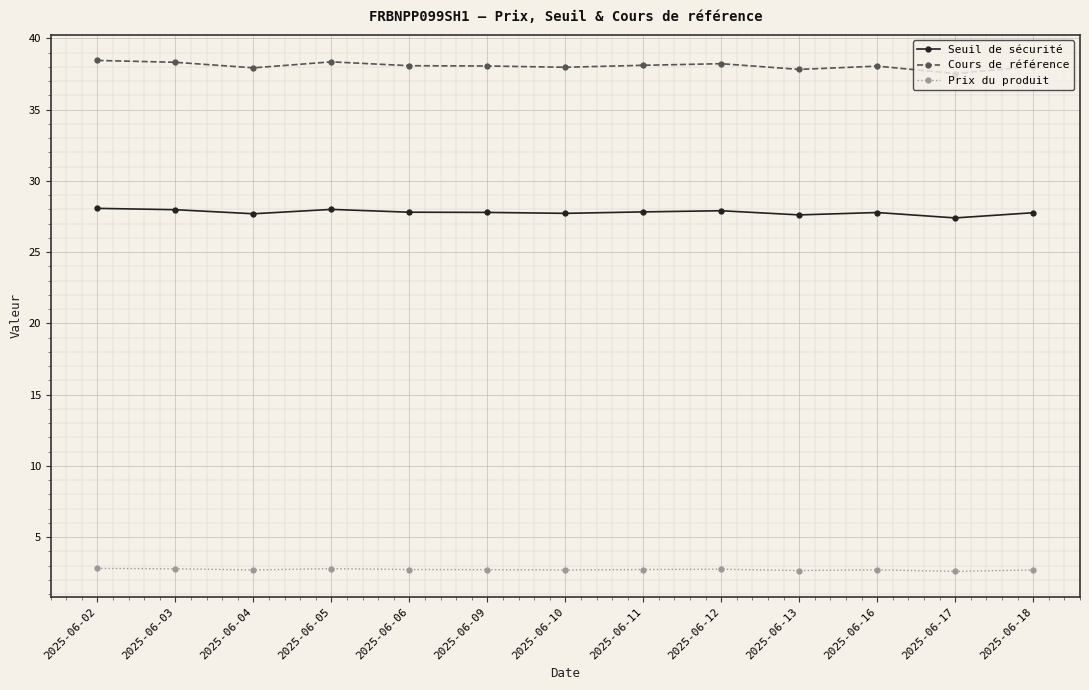

The Seuil de sécurité series shows 27.7 at 2025-06-04. True or false?

True